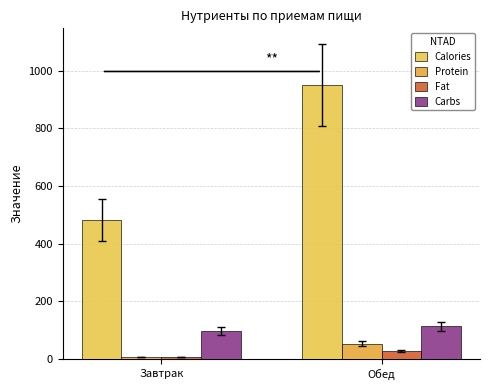

List the labels in order of Carbs value, largest first.

Обед, Завтрак